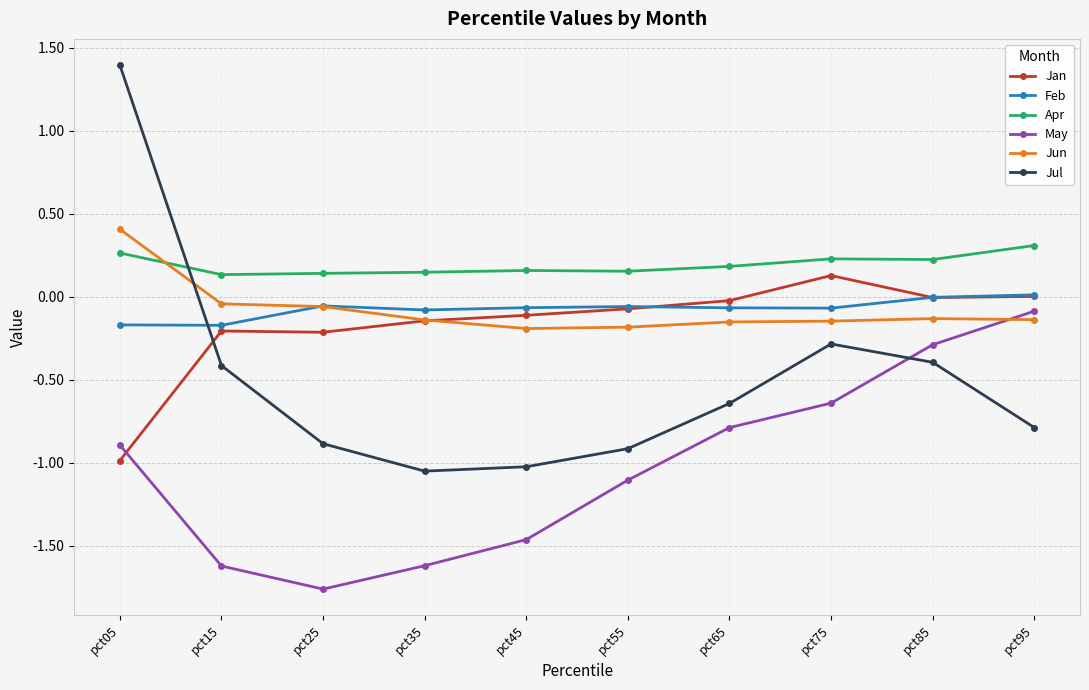

Between pct15 and pct95, which series saw the biggest shift?

May